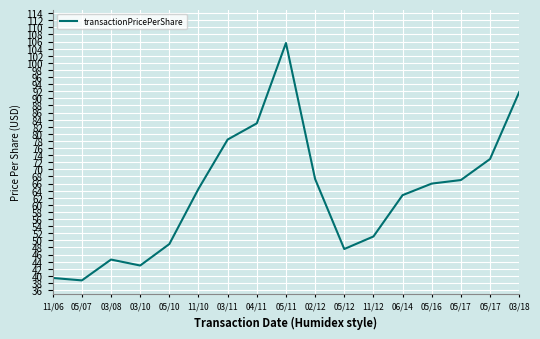

How many interior local peaks (higher than both neighbors) does the data have?

2